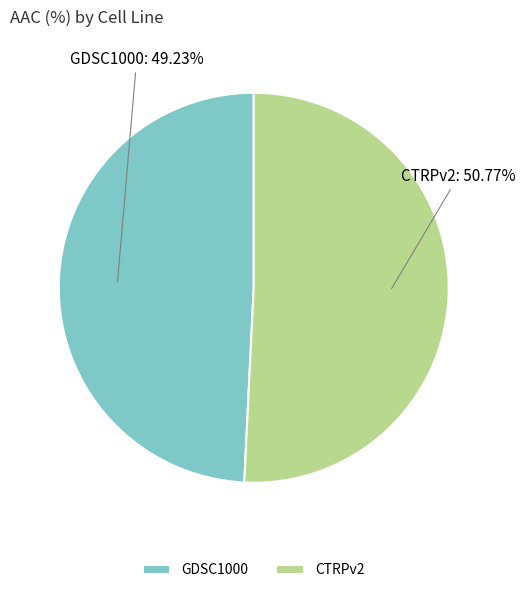

To the nearest percent, what is the difference between the largest and smallest slice percentages?

2%